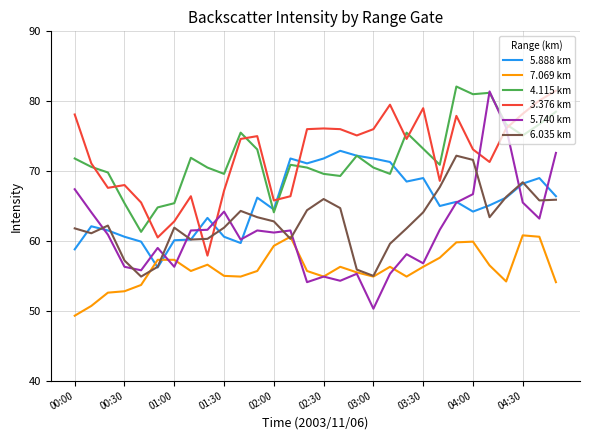

What is the smallest value displayed?

49.3